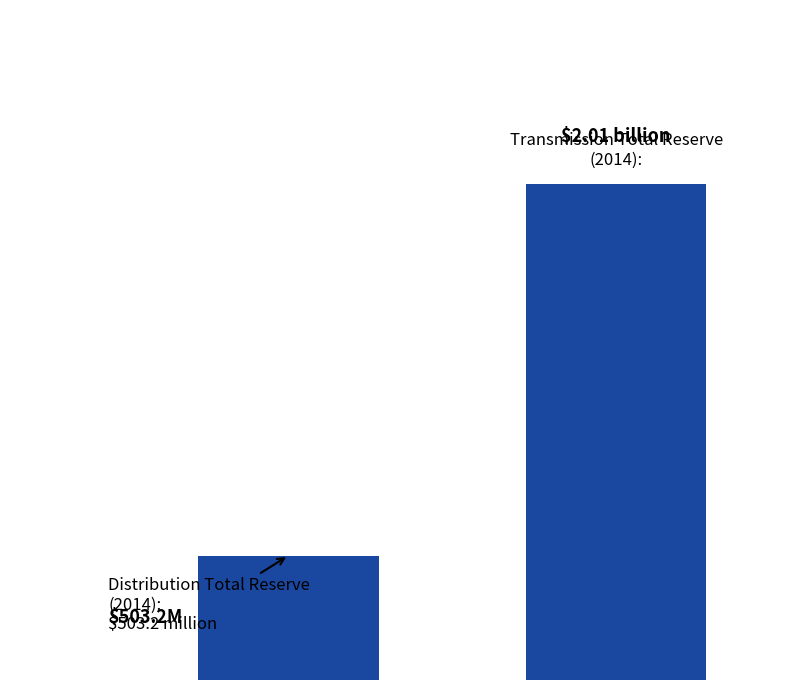

Does the chart contain any negative values?

No